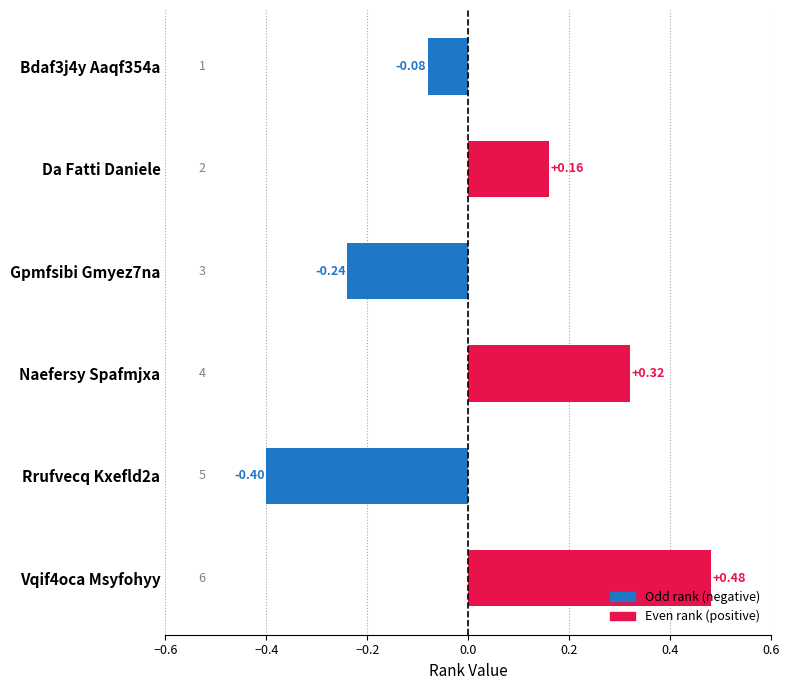

What is the difference between the maximum and minimum values?

0.9